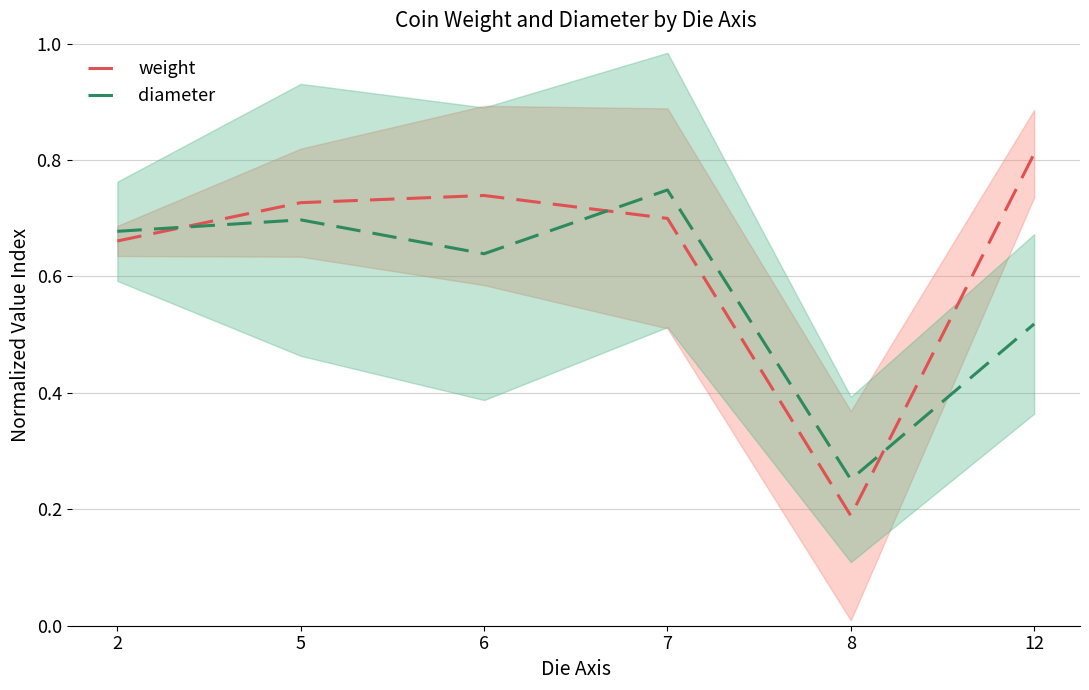

What is the spread (max minus min) of values at 8?

0.1